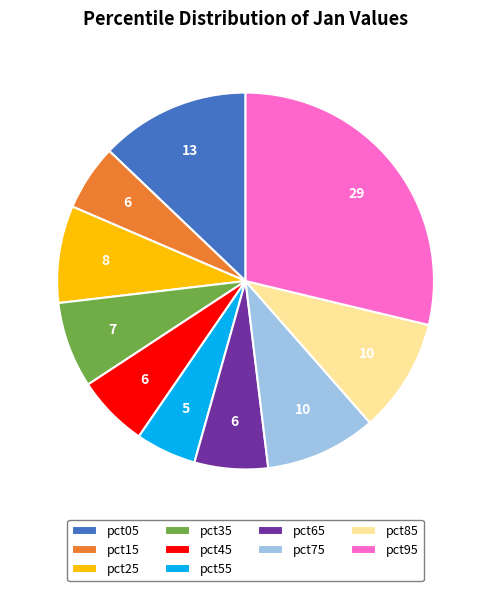

Which slice is the largest?

pct95